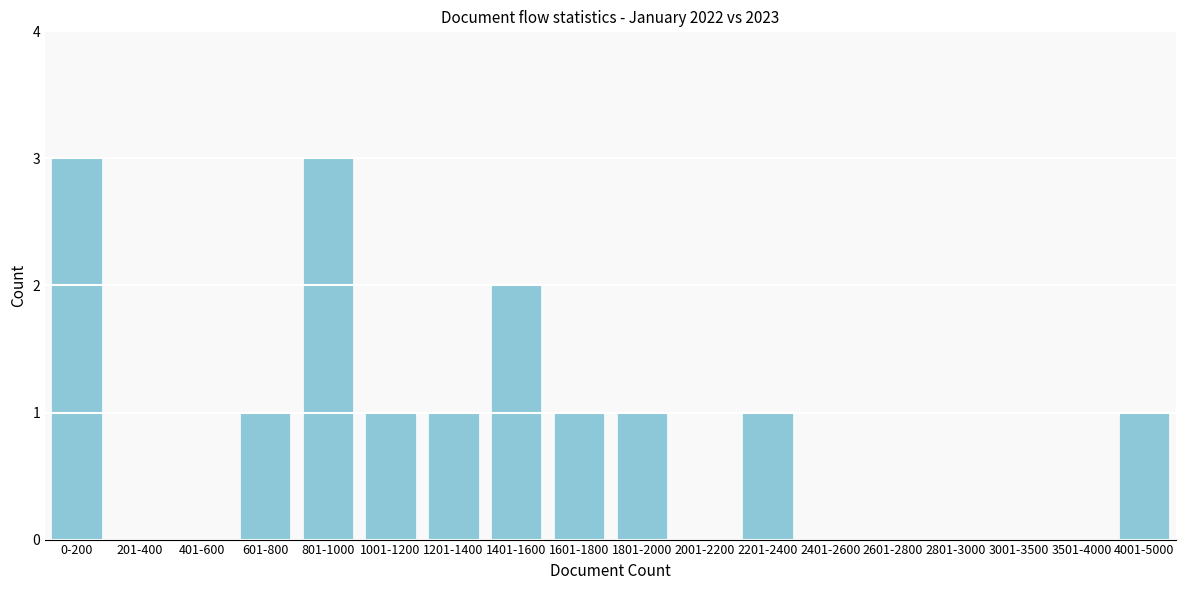

Reading left to right, what are all the values shown in this chart?

0-200=3	201-400=0	401-600=0	601-800=1	801-1000=3	1001-1200=1	1201-1400=1	1401-1600=2	1601-1800=1	1801-2000=1	2001-2200=0	2201-2400=1	2401-2600=0	2601-2800=0	2801-3000=0	3001-3500=0	3501-4000=0	4001-5000=1